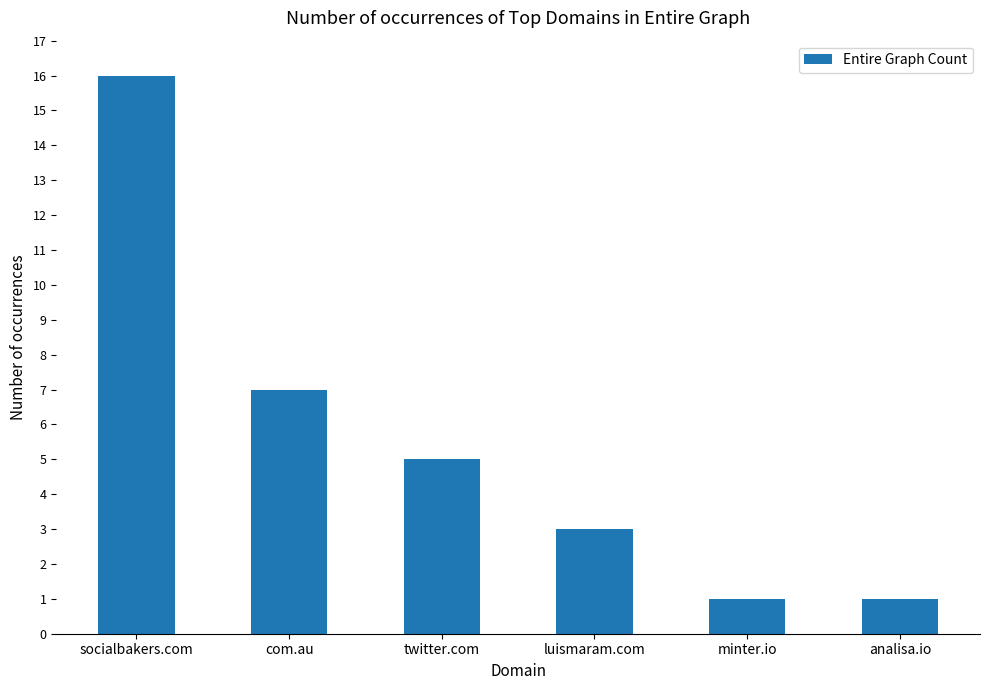

What is the maximum value shown in the chart?

16